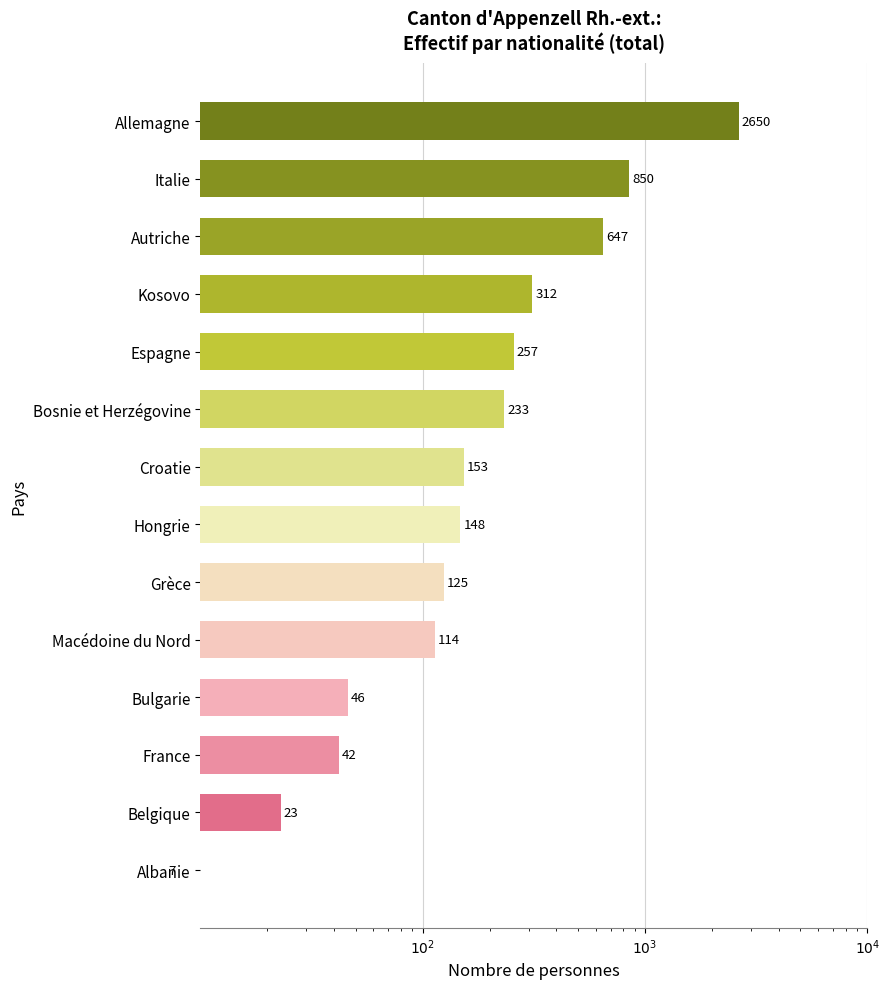

What is the average value?

400